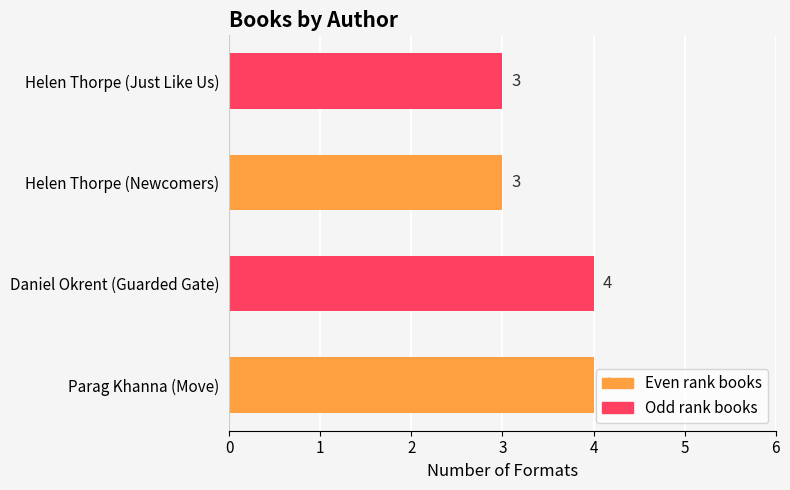

Reading bottom to top, what are all the values shown in this chart?

Parag Khanna (Move)=4	Daniel Okrent (Guarded Gate)=4	Helen Thorpe (Newcomers)=3	Helen Thorpe (Just Like Us)=3